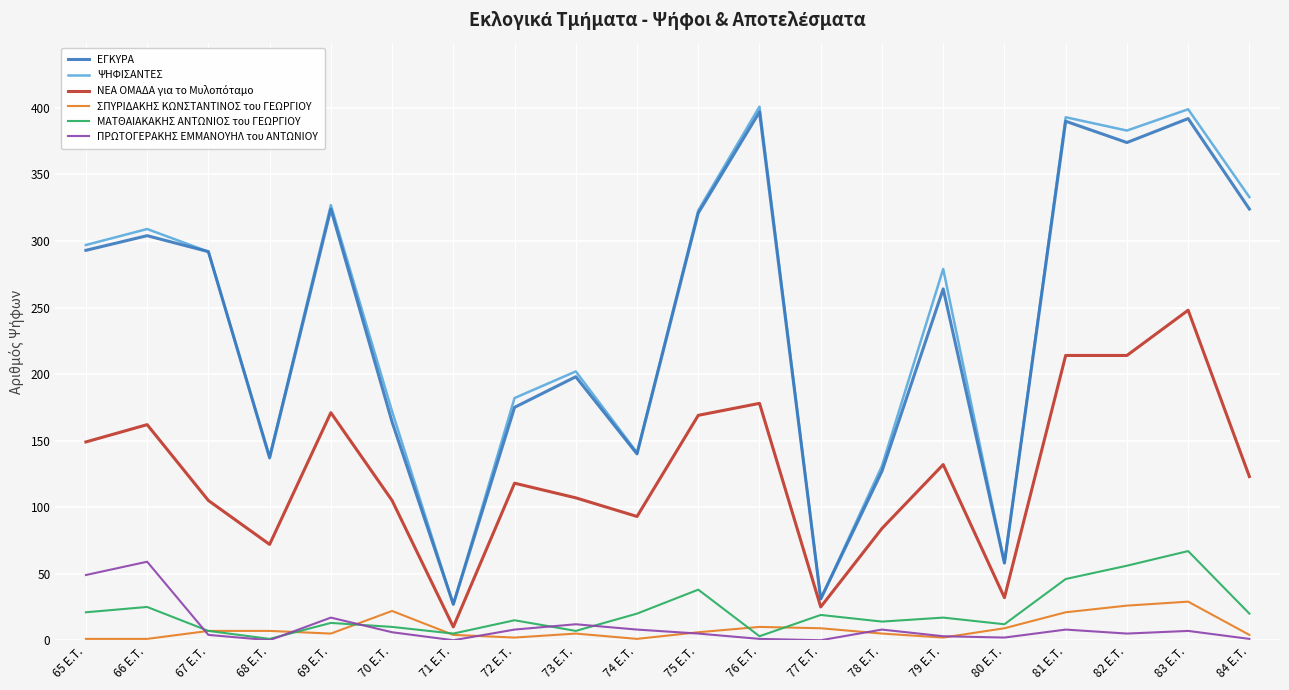

What is the lowest value of the ΨΗΦΙΣΑΝΤΕΣ series?

27